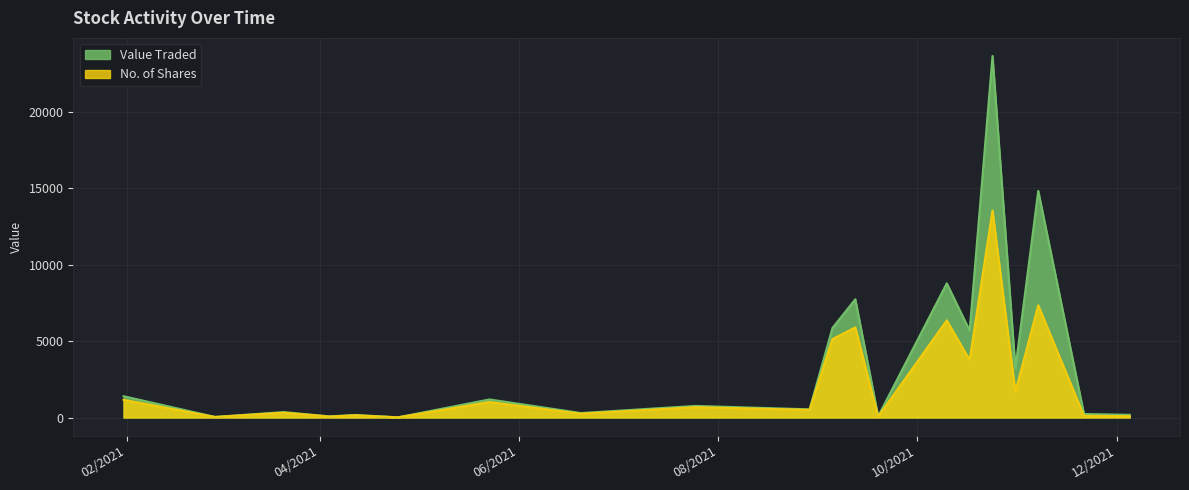

True or false: No. of Shares and Value Traded intersect in this chart.

False